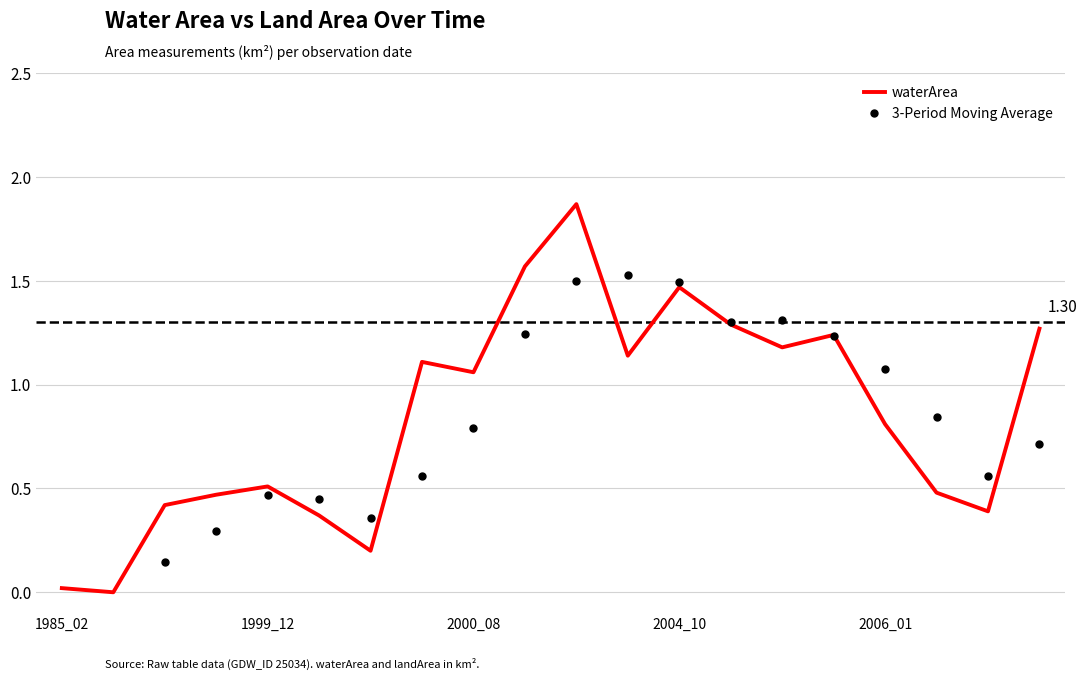

How many positive values are there?

19